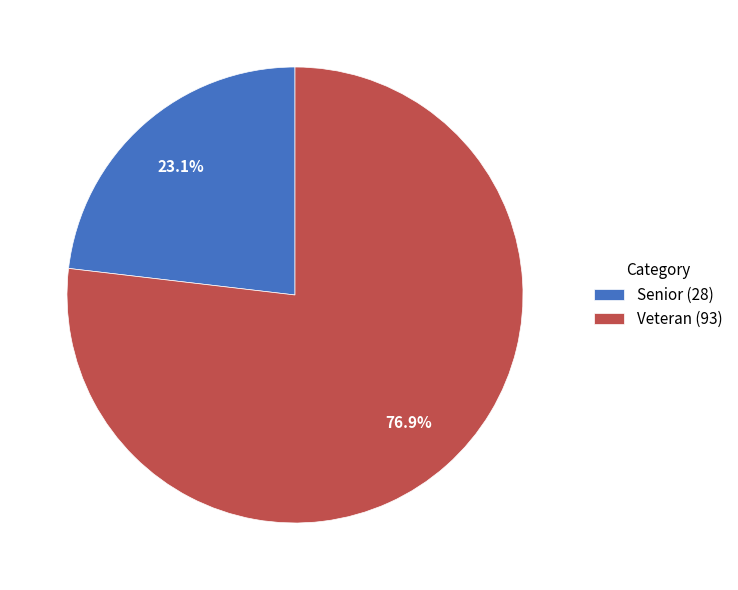

Which slice represents more than half of the pie?

Veteran